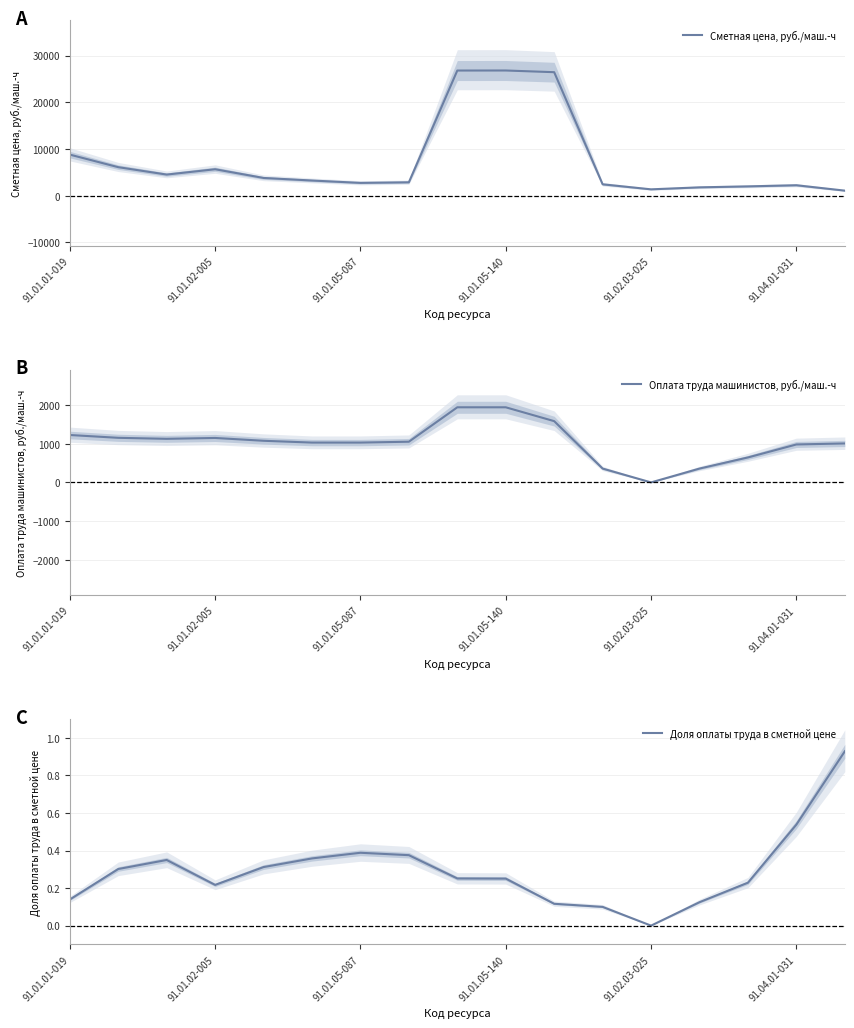

What is the sum of all Оплата труда машинистов, руб./маш.-ч values?

17638.0